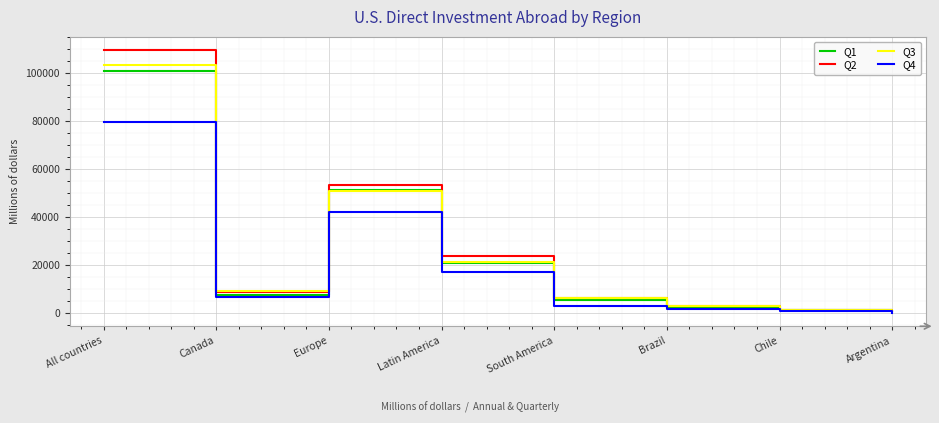

Does the chart have visible grid lines?

Yes